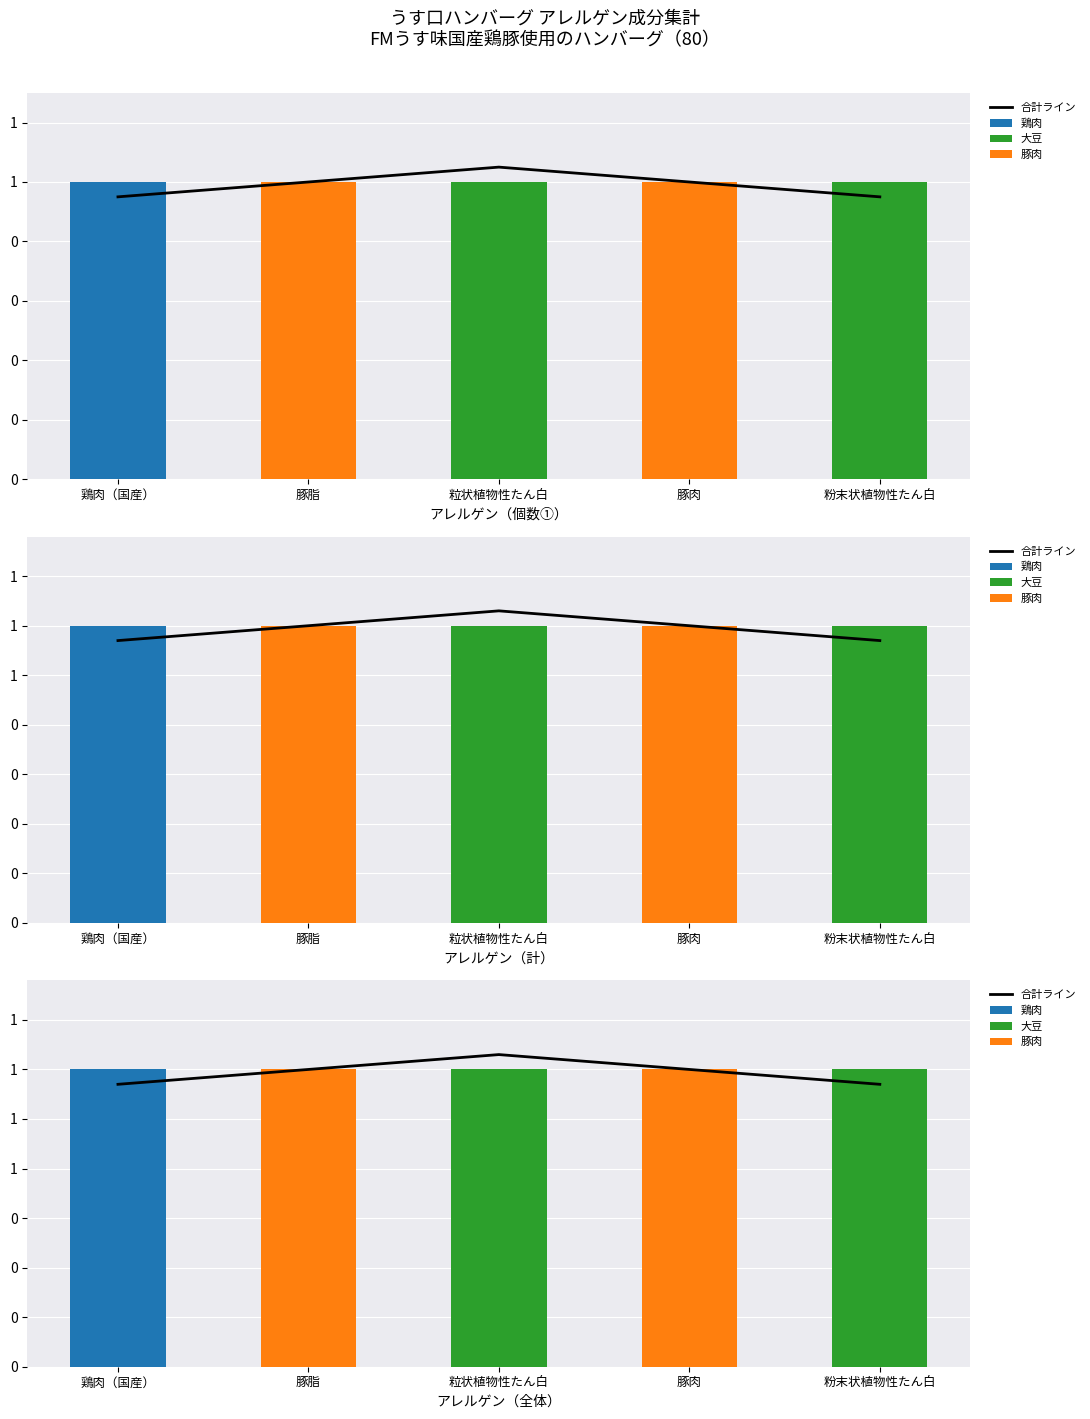

The 豚肉 series shows -0.8 at 粉末状植物性たん白. True or false?

False